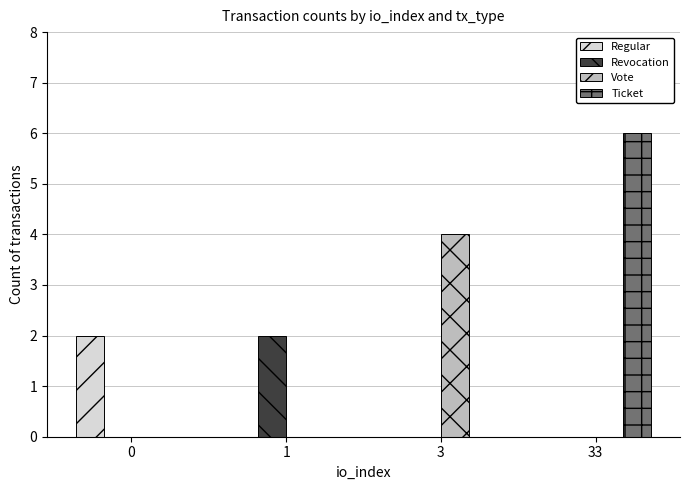

Reading left to right, transcribe all the data shown in this chart.

Regular: 2	0	0	0
Revocation: 0	2	0	0
Vote: 0	0	4	0
Ticket: 0	0	0	6